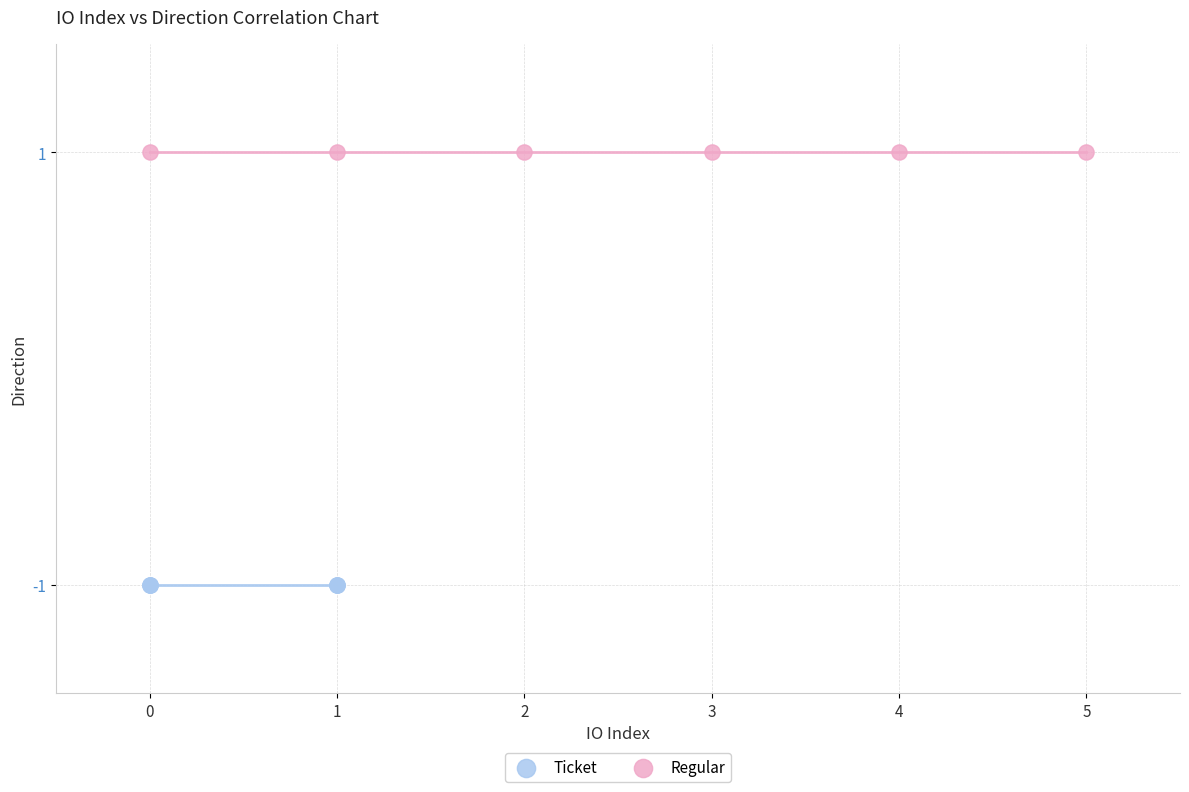

Which series reaches the maximum Y coordinate?

Regular